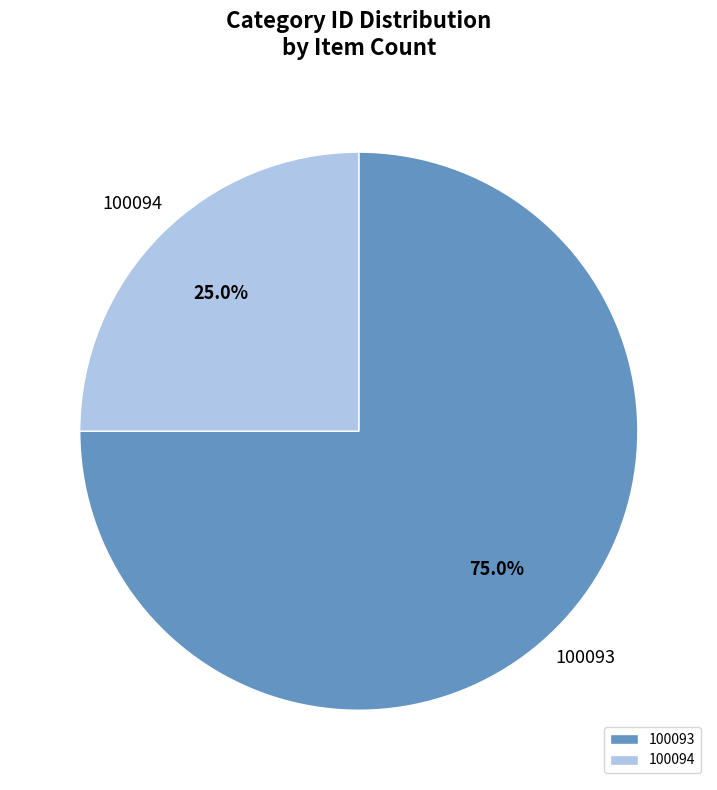

What is the ratio of the value at 100094 to the value at 100093?

0.3